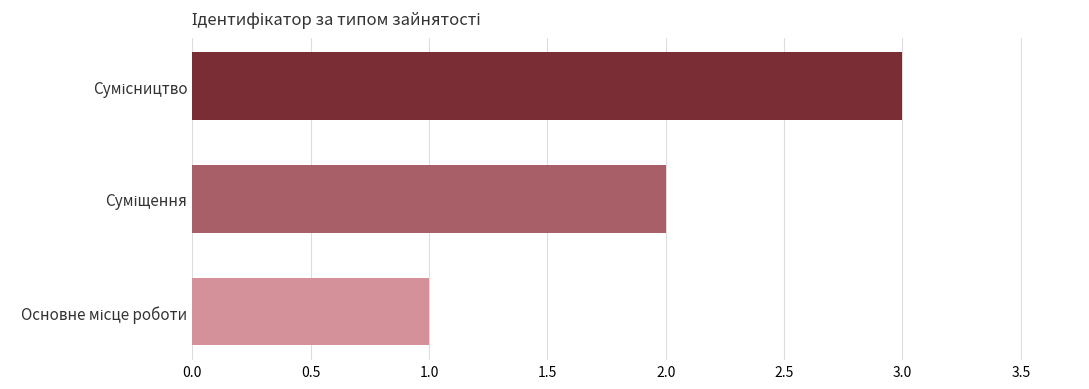

What is the greatest value displayed?

3